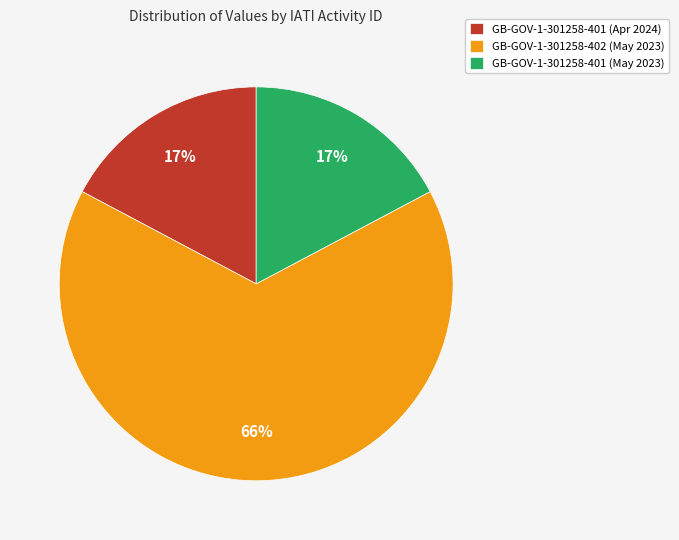

Approximately how many times larger is the value at GB-GOV-1-301258-401 (Apr 2024) compared to GB-GOV-1-301258-401 (May 2023)?

1.0